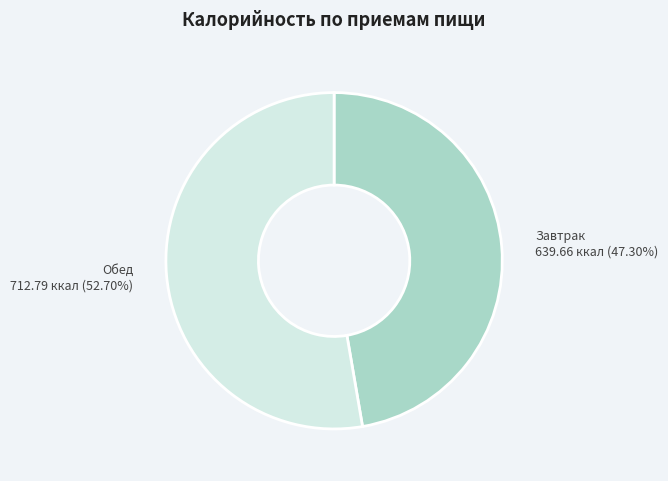

Is there a majority slice in this chart?

Yes